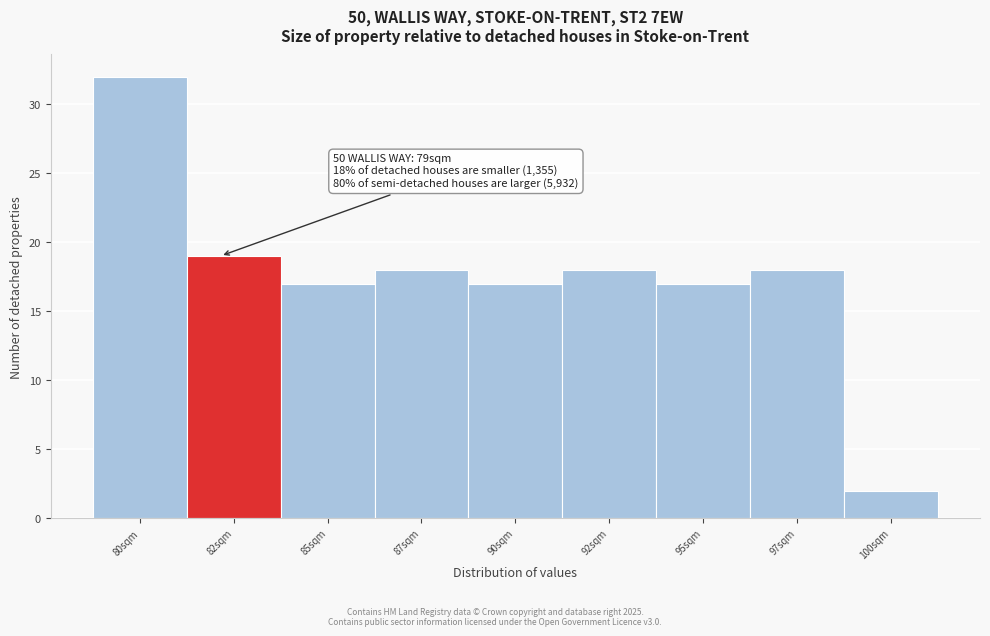

Reading left to right, list all the values displayed in this chart.

80sqm=32	82sqm=19	85sqm=17	87sqm=18	90sqm=17	92sqm=18	95sqm=17	97sqm=18	100sqm=2